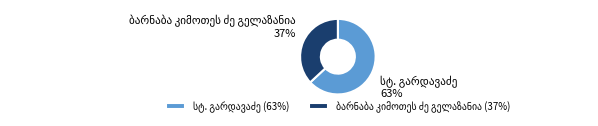

Is there a majority slice in this chart?

Yes